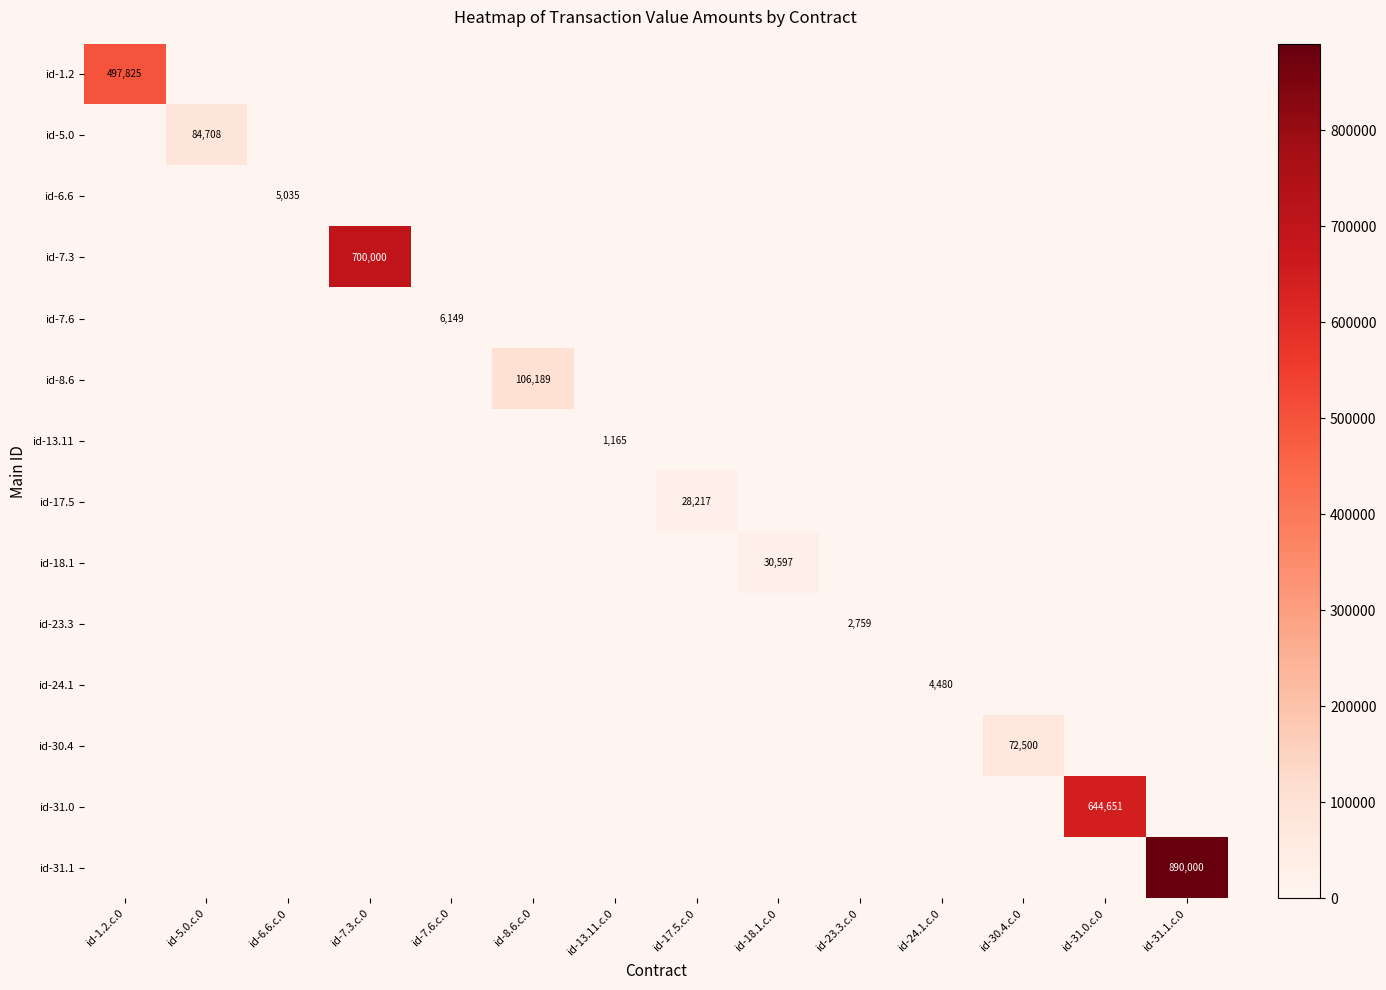

How many values in id-17.5 are above zero?

1